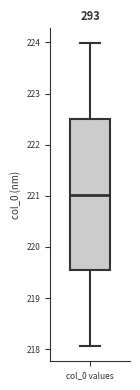

Read this box plot against the y-axis: the position of the median line, the range covered by the box, and the ends of both whiskers. The values are not printed on the chart, so give them approximately, as read against the axis.

median 221.0, box 219.5 to 222.5, whiskers 218.1 to 224.0